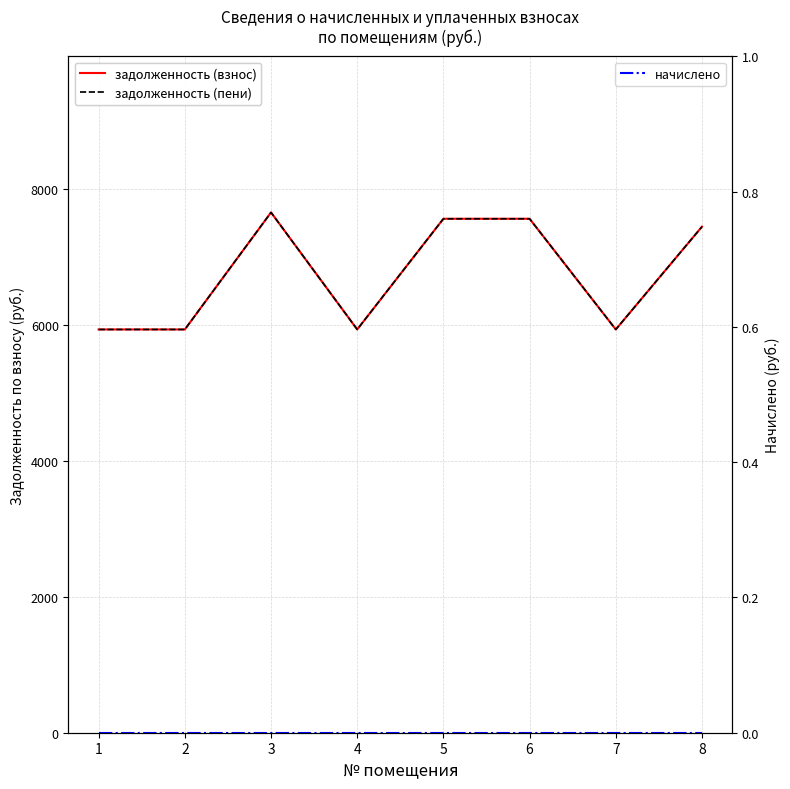

At how many categories does at least one series exceed 2630?

8